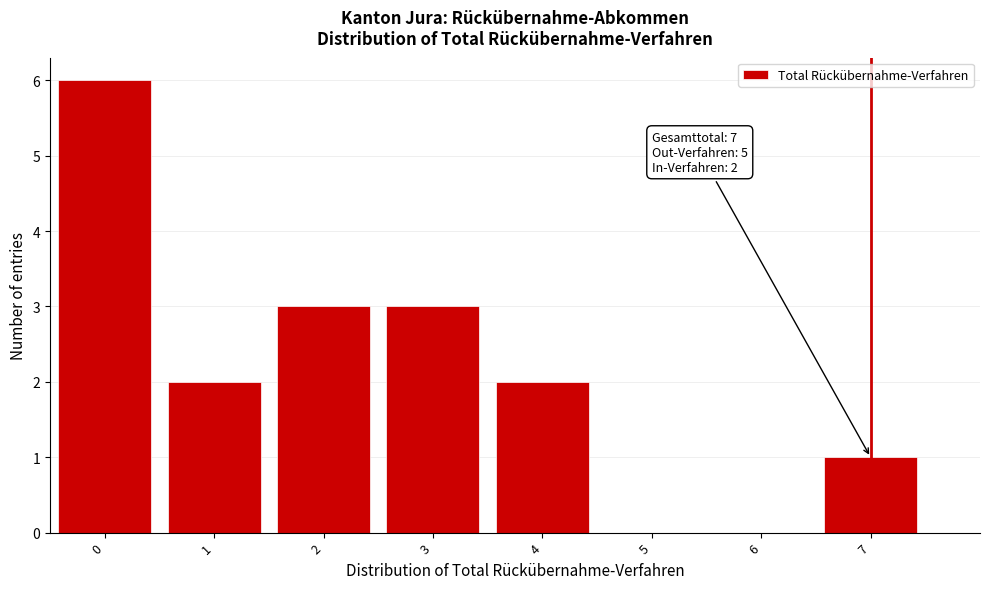

Over which range of the x-axis is the bar tallest?

-0.5 to 0.5